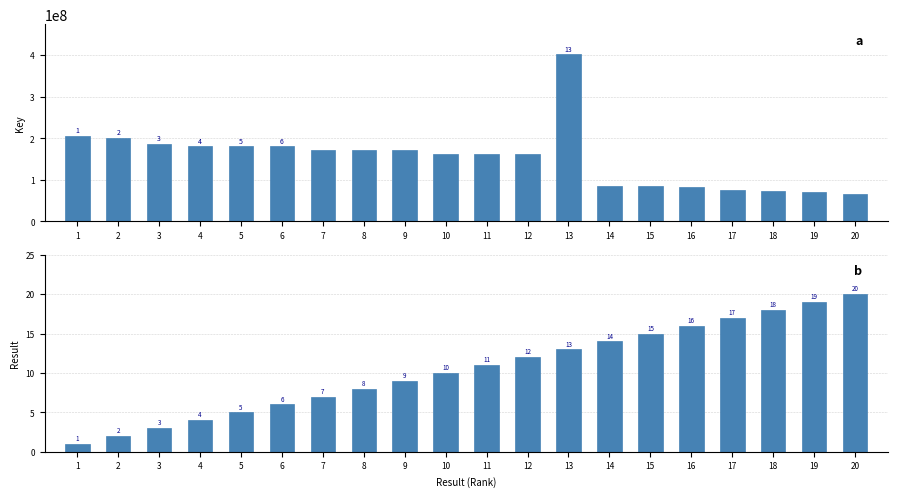

What is the difference between the Result values at 3 and 7?

4